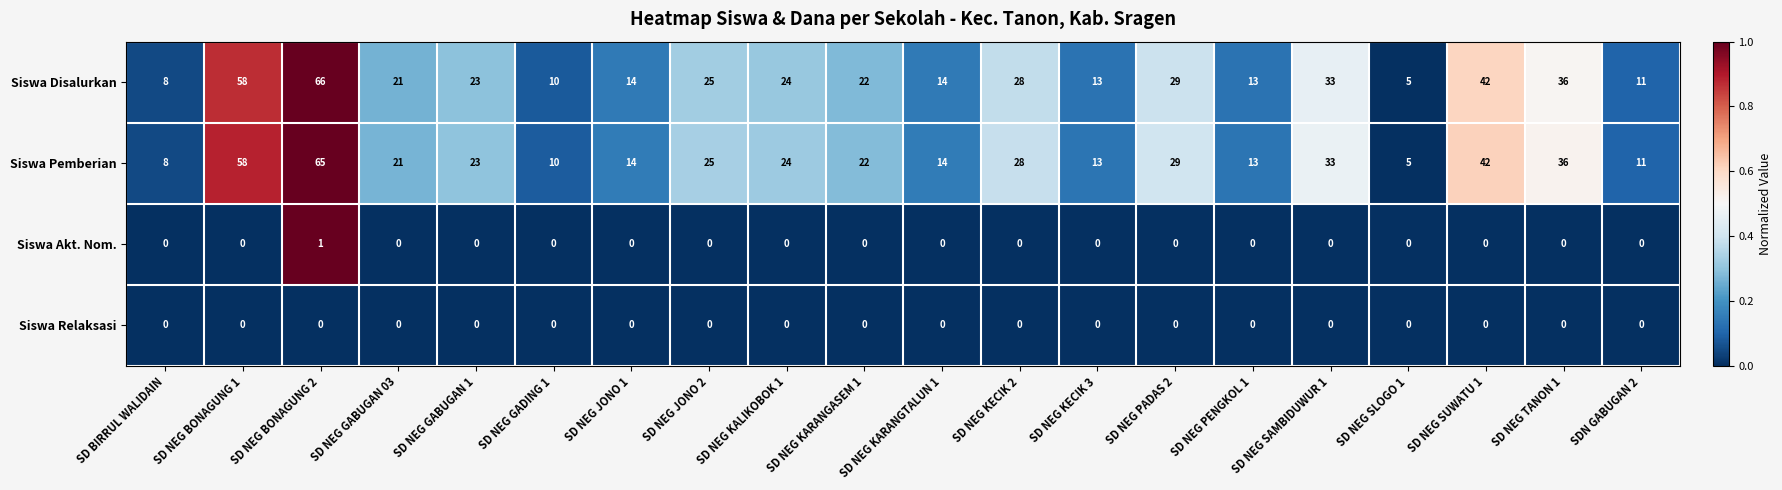

True or false: Siswa Disalurkan has a value of 14 at SD NEG JONO 1.

True